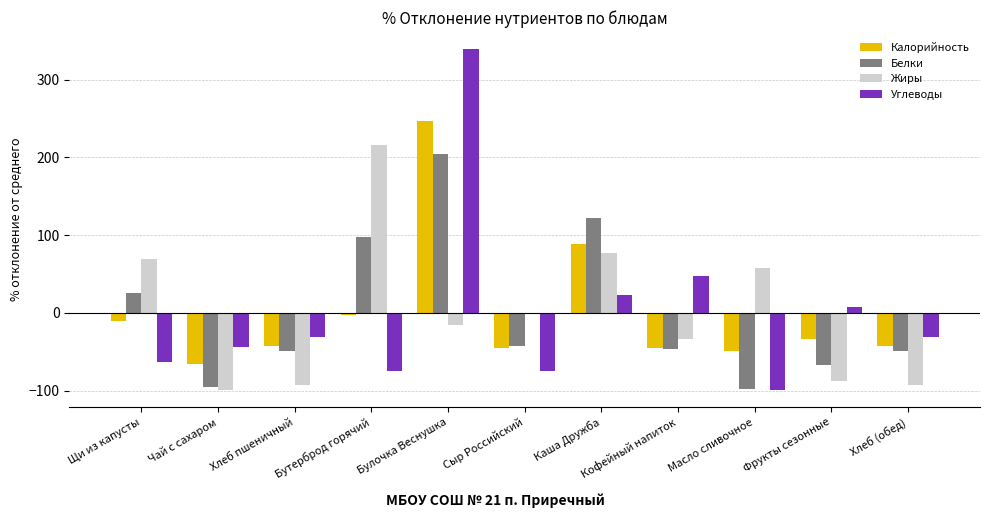

How many data points does each series have?

11